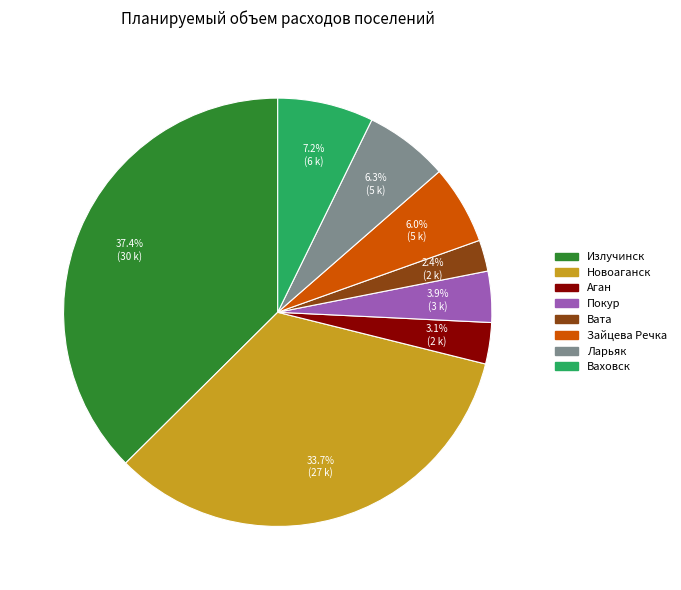

Between Зайцева Речка and Новоаганск, which is larger?

Новоаганск